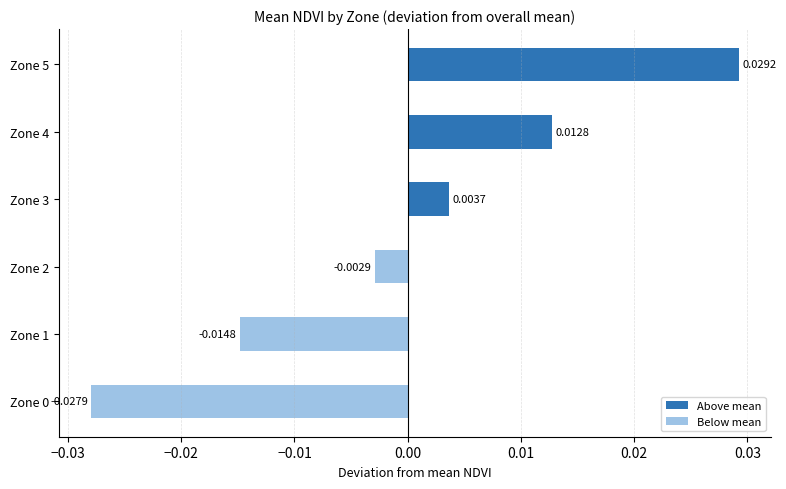

Which has a higher value, Zone 5 or Zone 2?

Zone 5